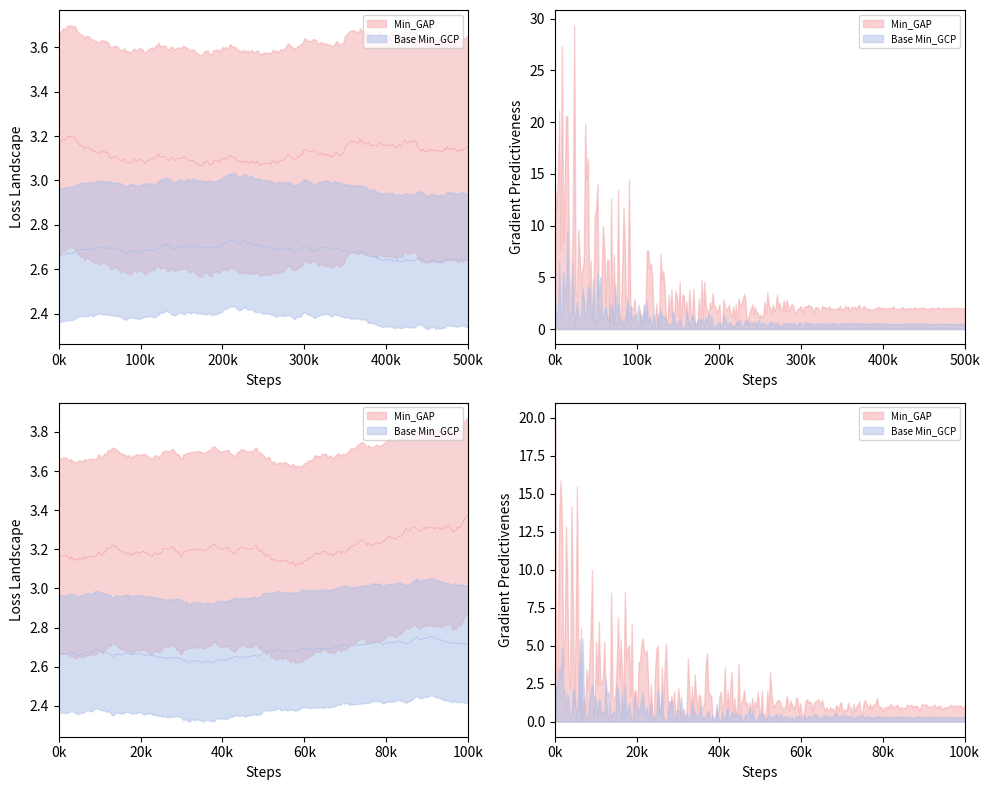

How many interior local peaks does the Base Min series have?

1